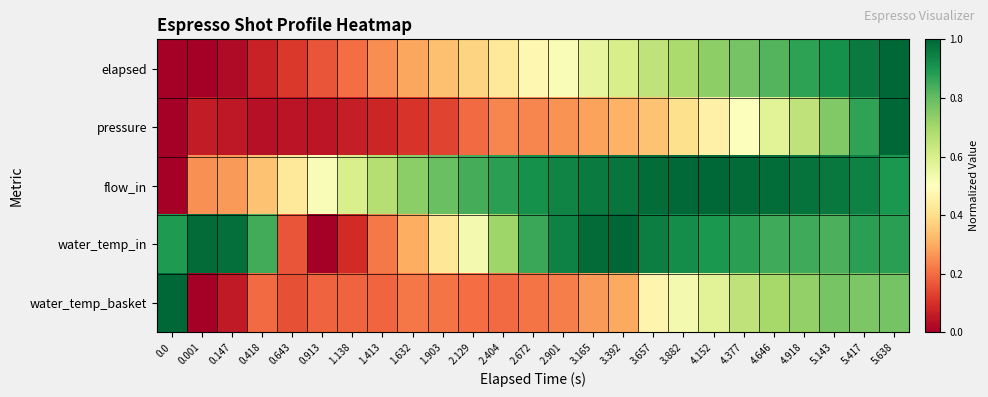

What is the difference between the highest and lowest values at 3.165?

0.7